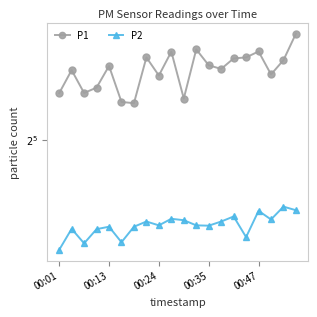

Which series changed the most between 00:24 and 00:35?

P1